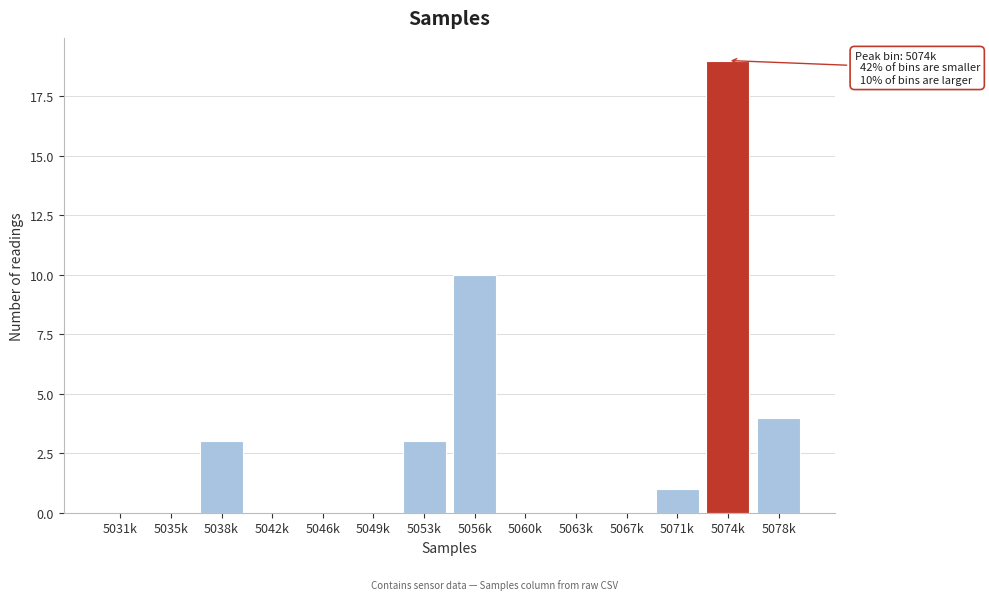

Reading left to right, list all the values displayed in this chart.

5031k=0	5035k=0	5038k=3	5042k=0	5046k=0	5049k=0	5053k=3	5056k=10	5060k=0	5063k=0	5067k=0	5071k=1	5074k=19	5078k=4